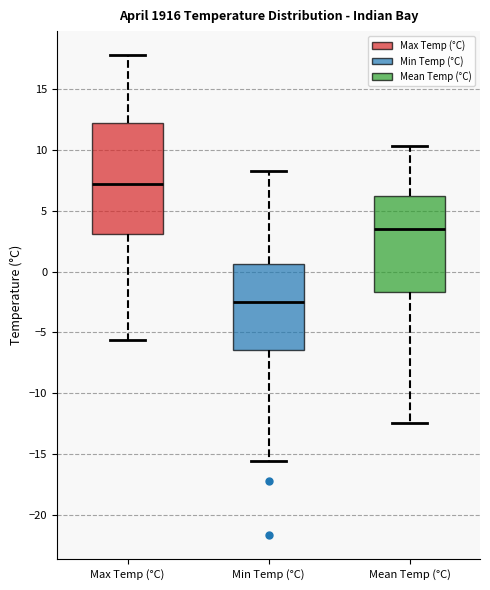

Reading left to right, read every box against the y-axis: the position of its median line, the range the box covers, and the ends of its whiskers. The values are not printed on the chart, so give them approximately, as read against the axis.

Max Temp (°C): median 7.0, box 3.0 to 12.0, whiskers -5.5 to 18.0
Min Temp (°C): median -2.5, box -6.5 to 0.5, whiskers -15.5 to 8.5
Mean Temp (°C): median 3.5, box -1.5 to 6.0, whiskers -12.5 to 10.5